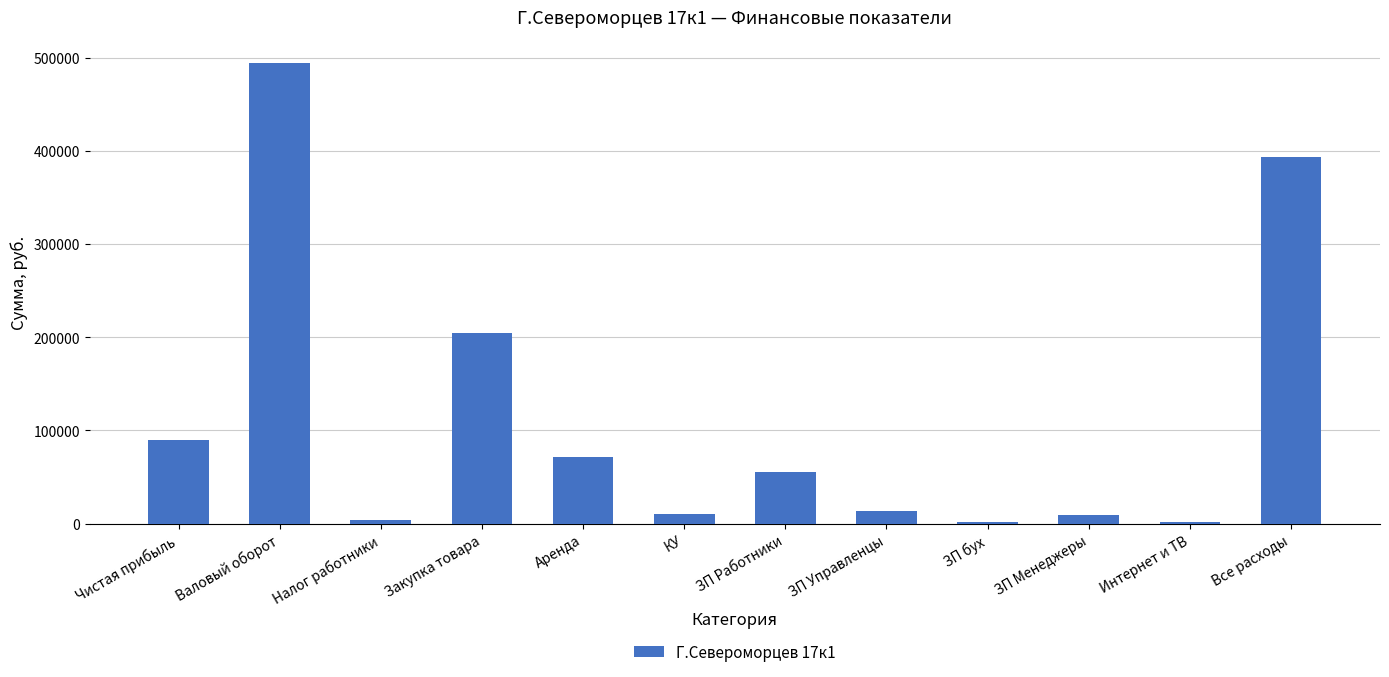

Which has a higher value, Валовый оборот or ЗП бух?

Валовый оборот